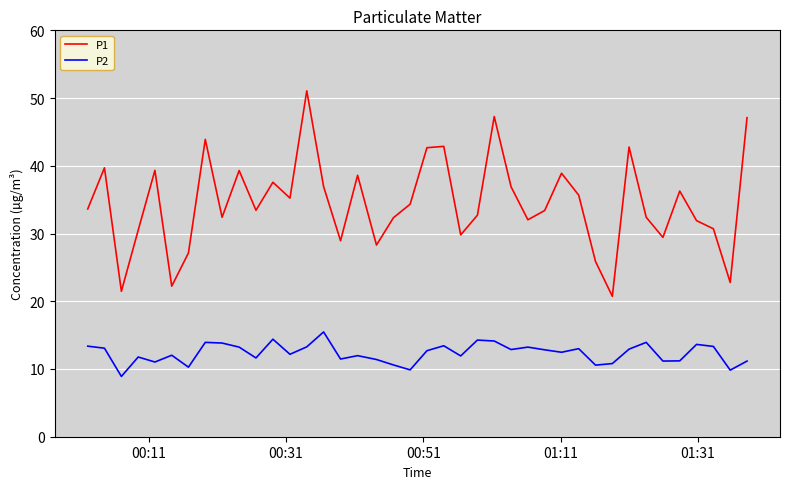

Does the chart have visible grid lines?

Yes